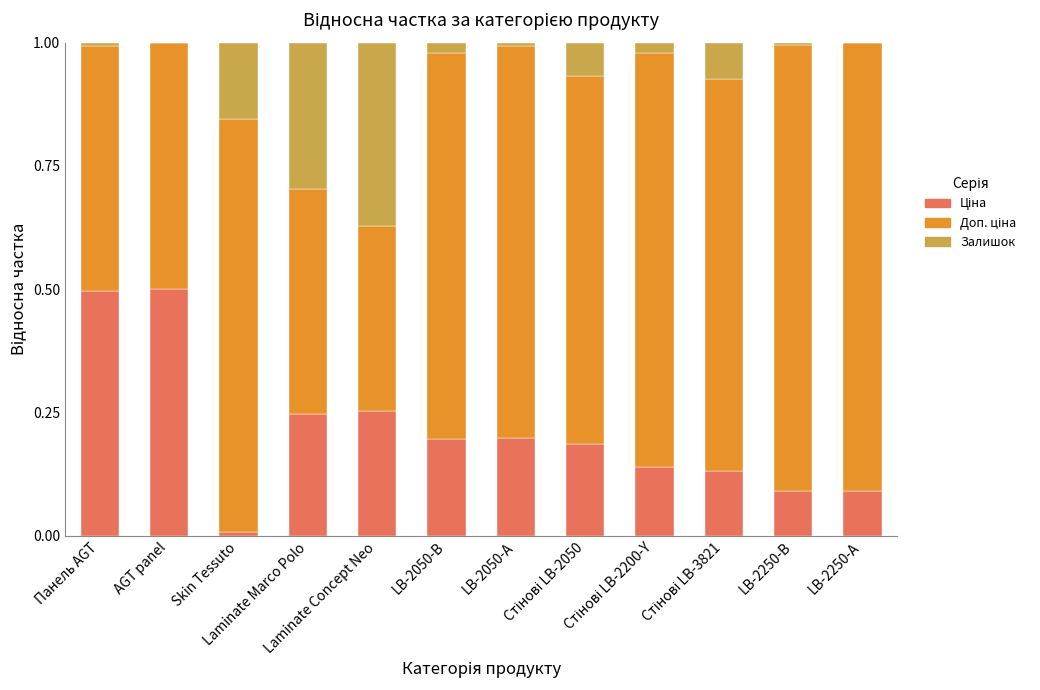

Are the bars grouped side by side (vs. stacked)?

No